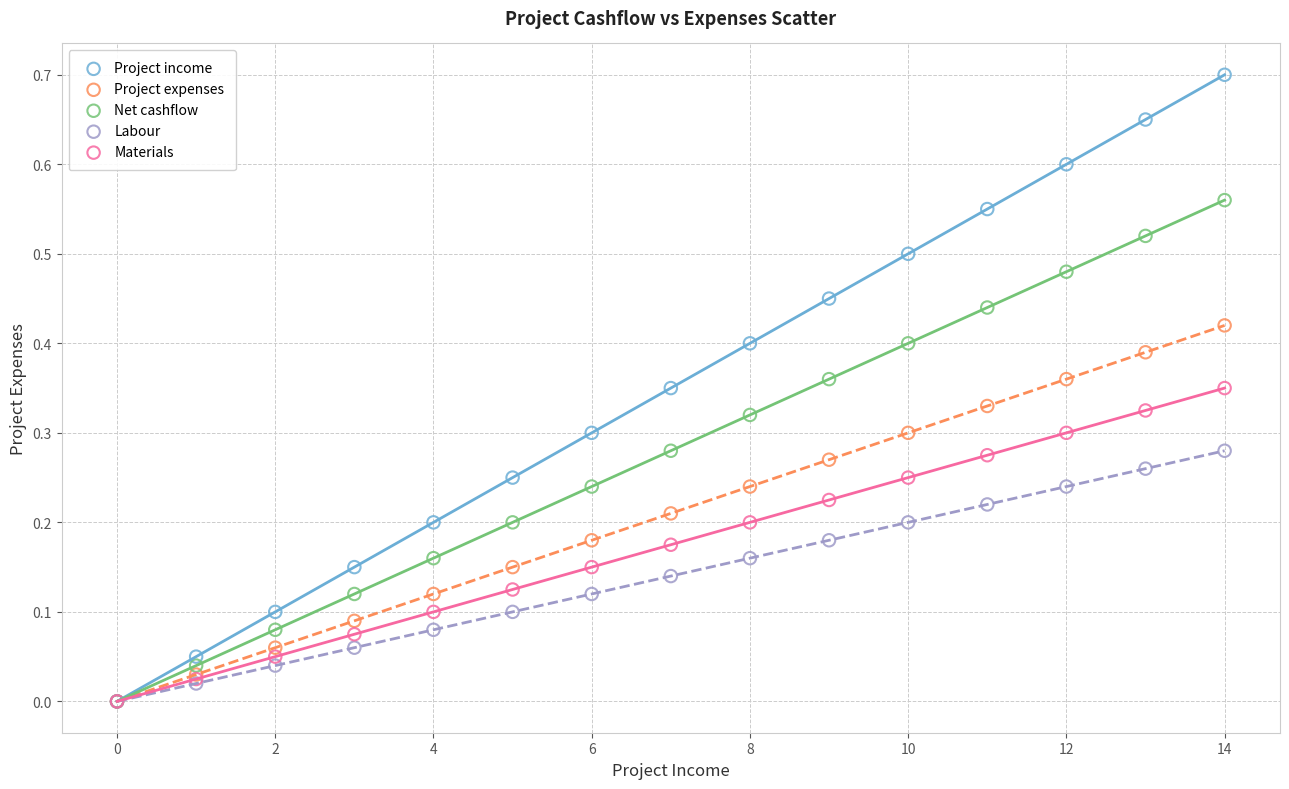

What are all the series names shown in the legend?

Project income, Project expenses, Net cashflow, Labour, Materials